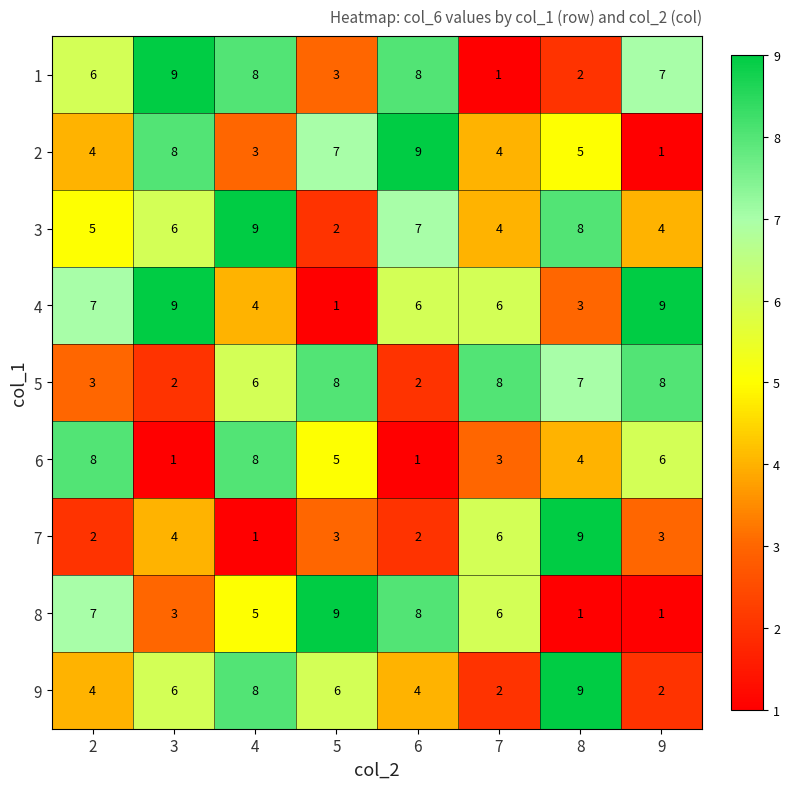

What is the spread (max minus min) of values at 9?

8